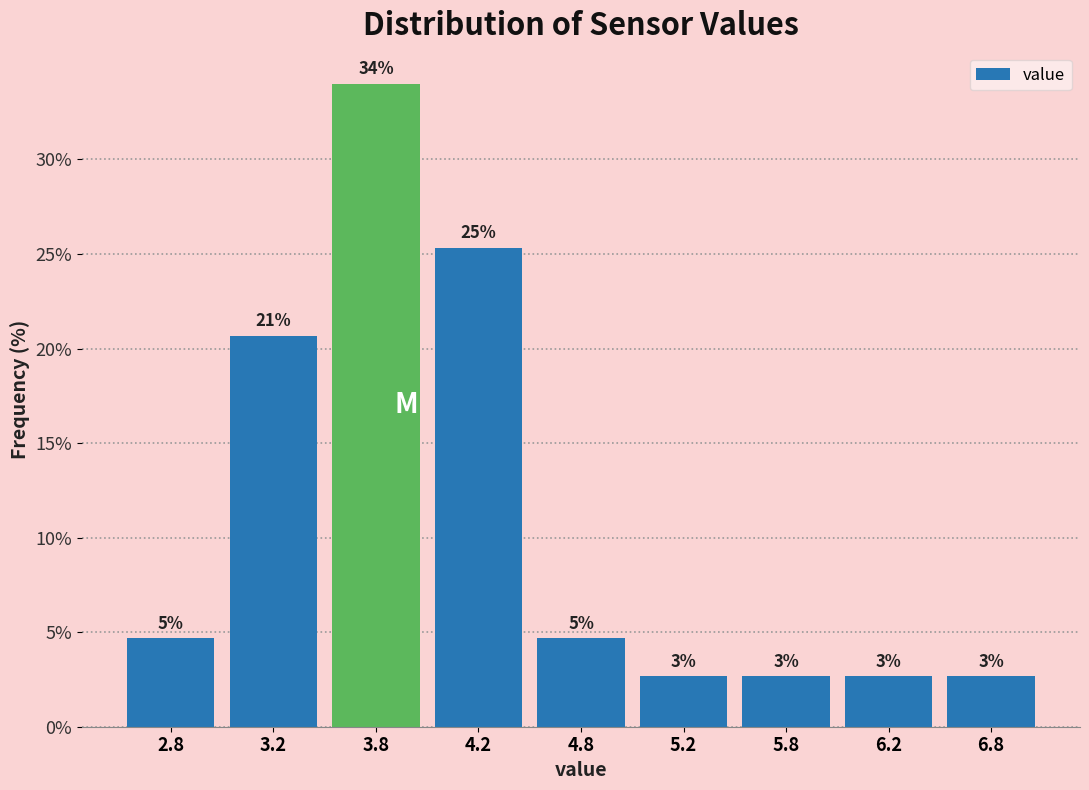

How many bars are there in total?

9